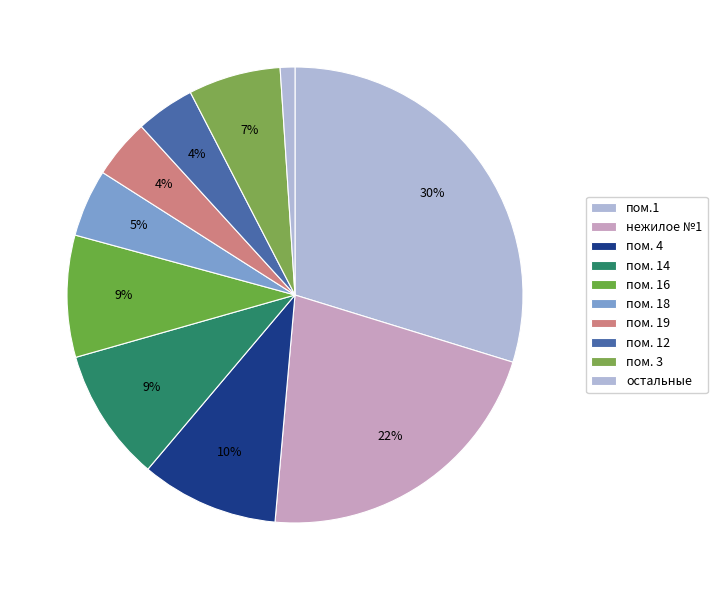

How many segments does this pie chart have?

10